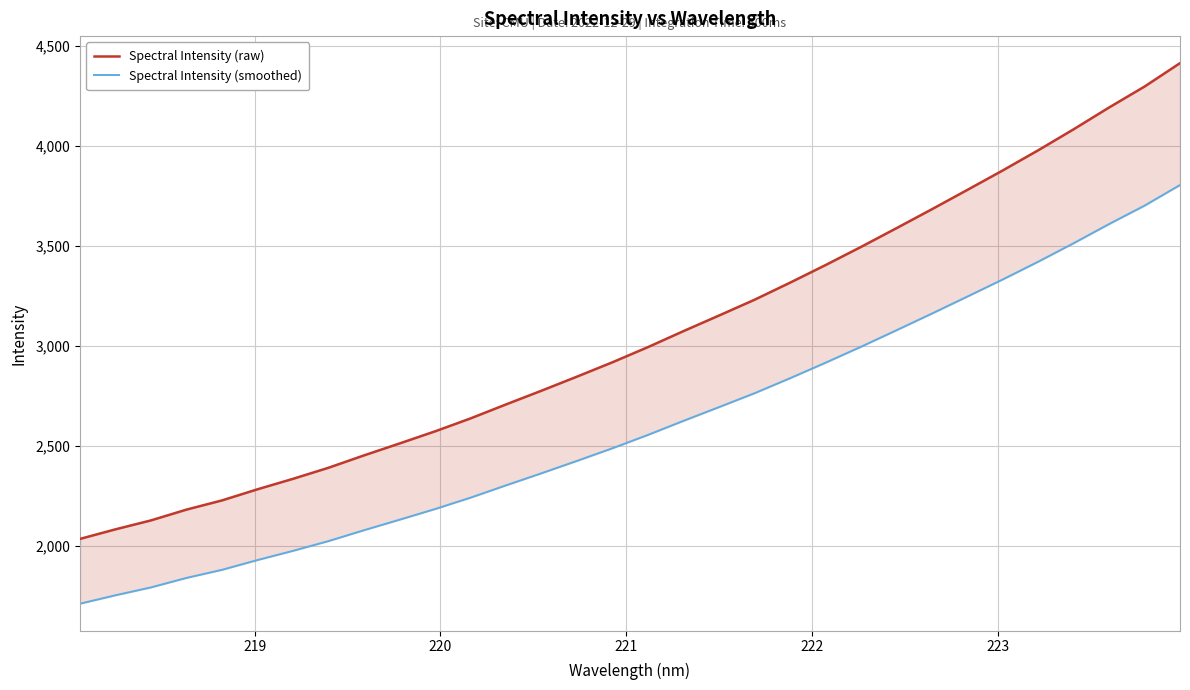

The value of Spectral Intensity (raw) at 220 is 3130.1. True or false?

False